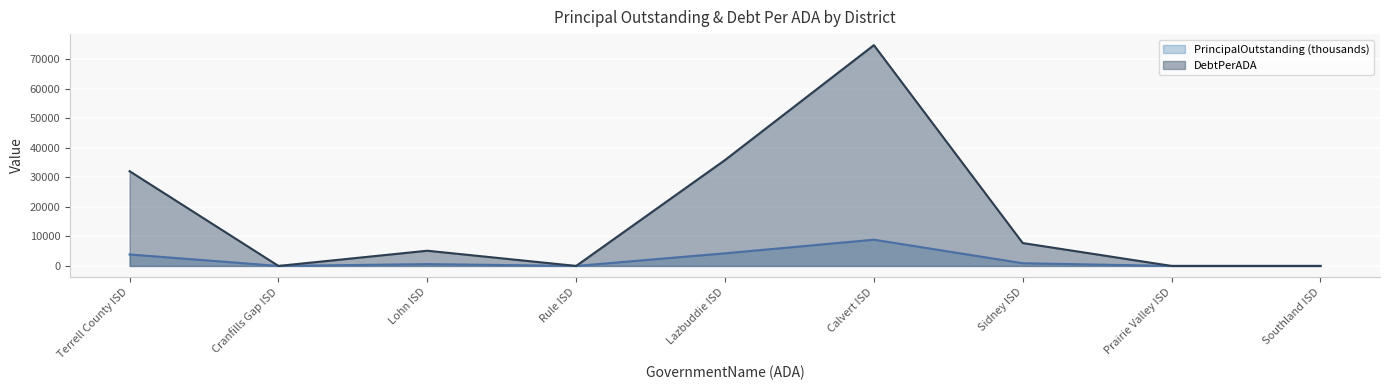

How many interior local peaks does the DebtPerADA series have?

2